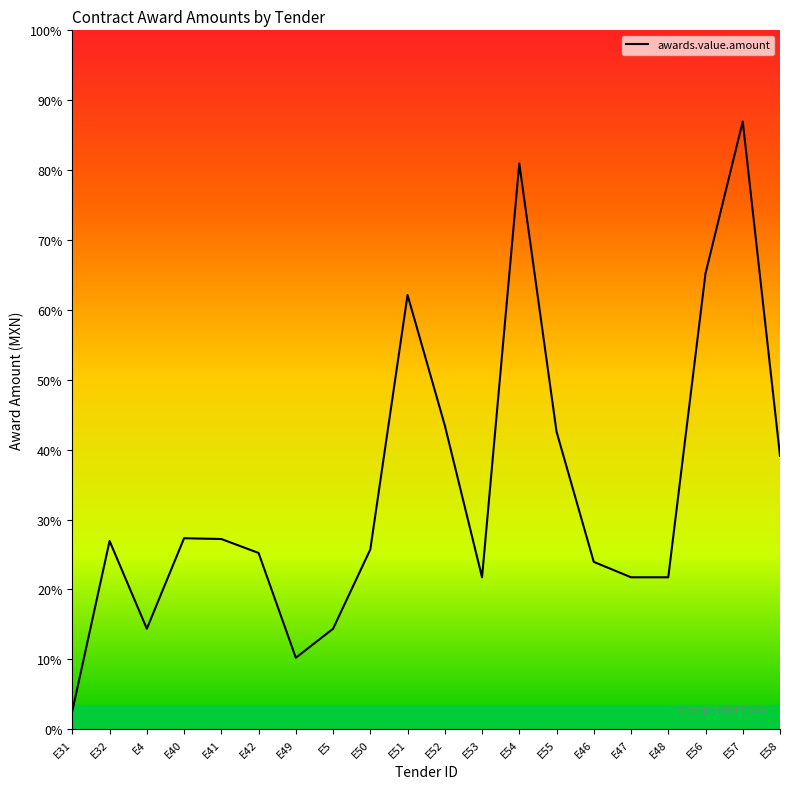

Does the chart have visible grid lines?

No